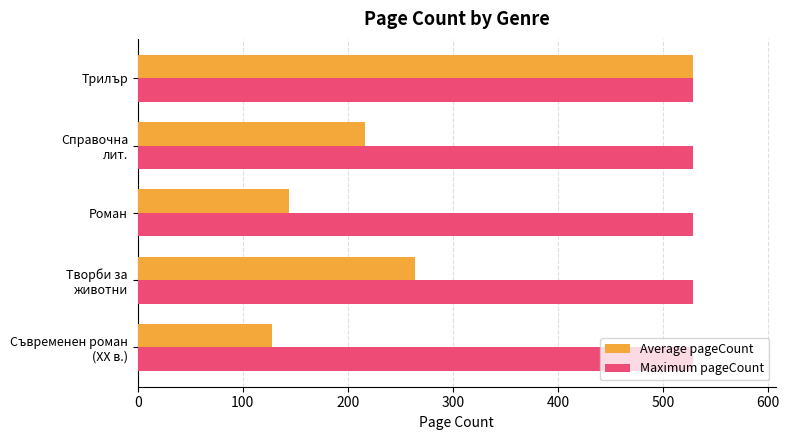

What is the difference between the second highest and second lowest values in the Average pageCount series?

120